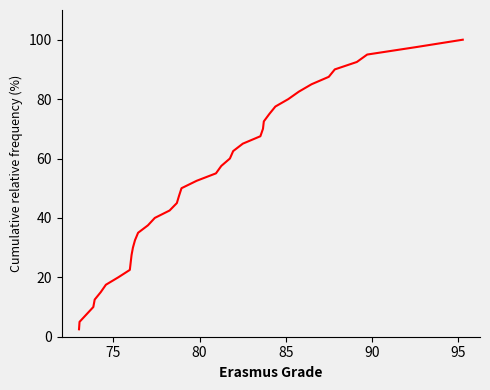

What is the maximum value shown in the chart?

100.0